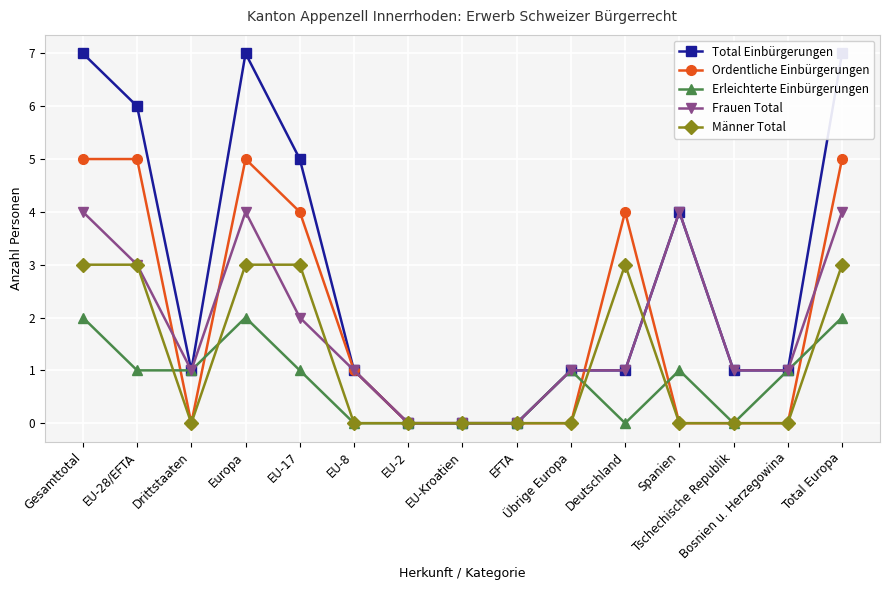

Where do Erleichterte Einbürgerungen and Ordentliche Einbürgerungen first cross each other?

EU-28/EFTA and Drittstaaten